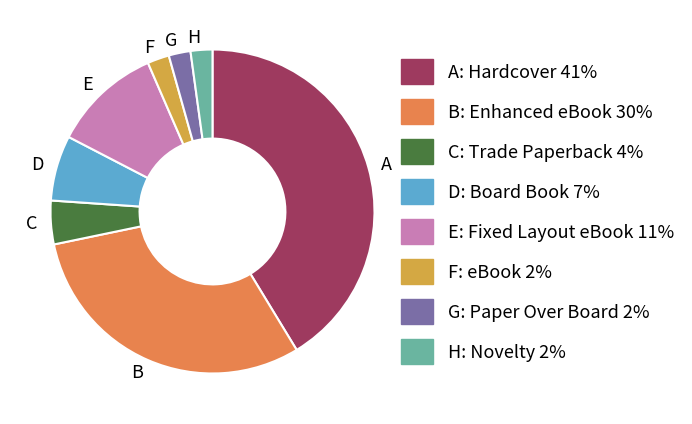

The D slice represents 7% of the pie. True or false?

True